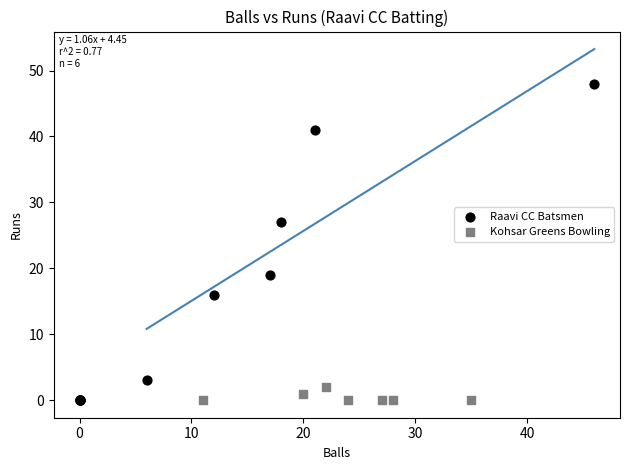

Which series contains the highest Y value?

Raavi CC Batsmen